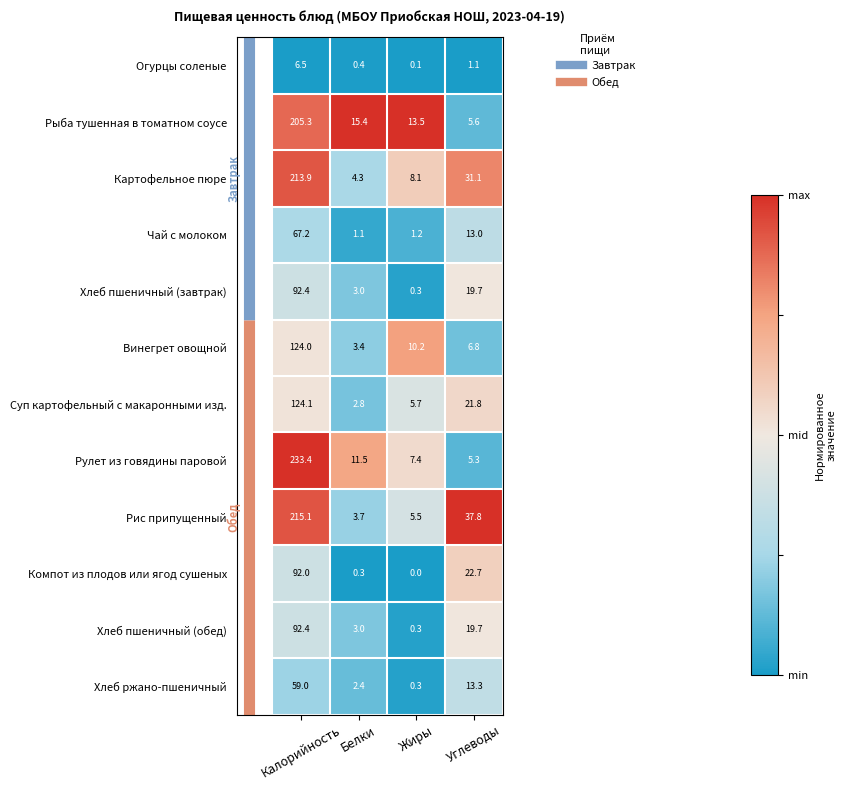

Is it true that Чай с молоком equals 1.2 at Жиры?

True